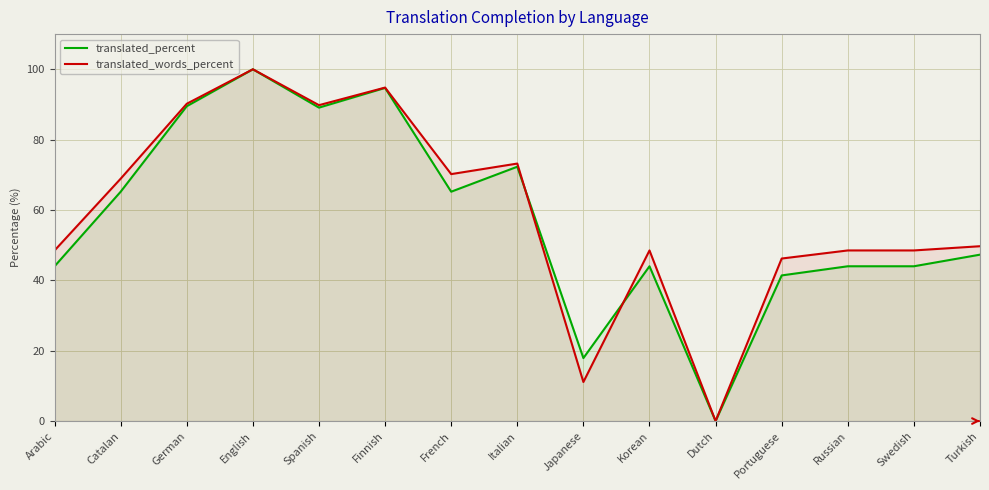

What are all the series names shown in the legend?

translated_percent, translated_words_percent